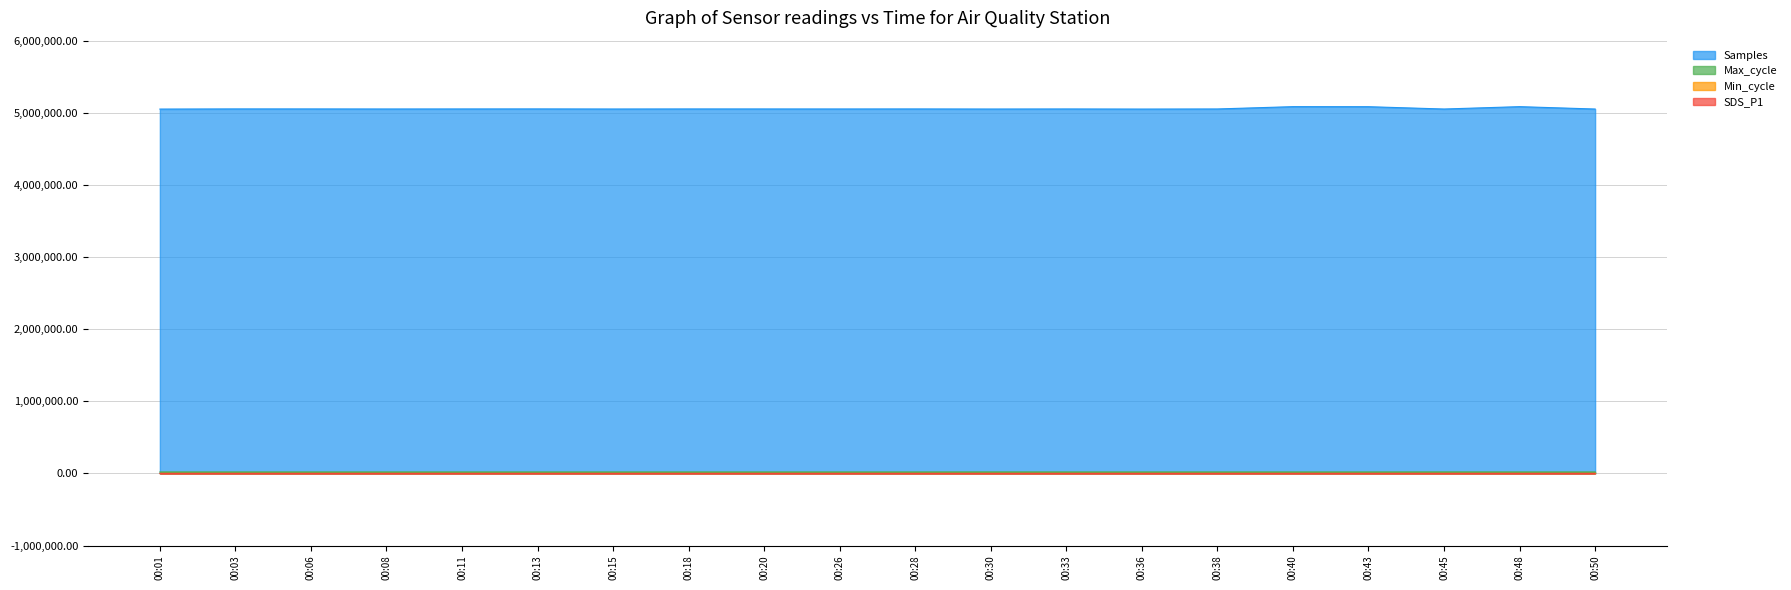

The value of Samples at 00:06 is 8796575.6. True or false?

False